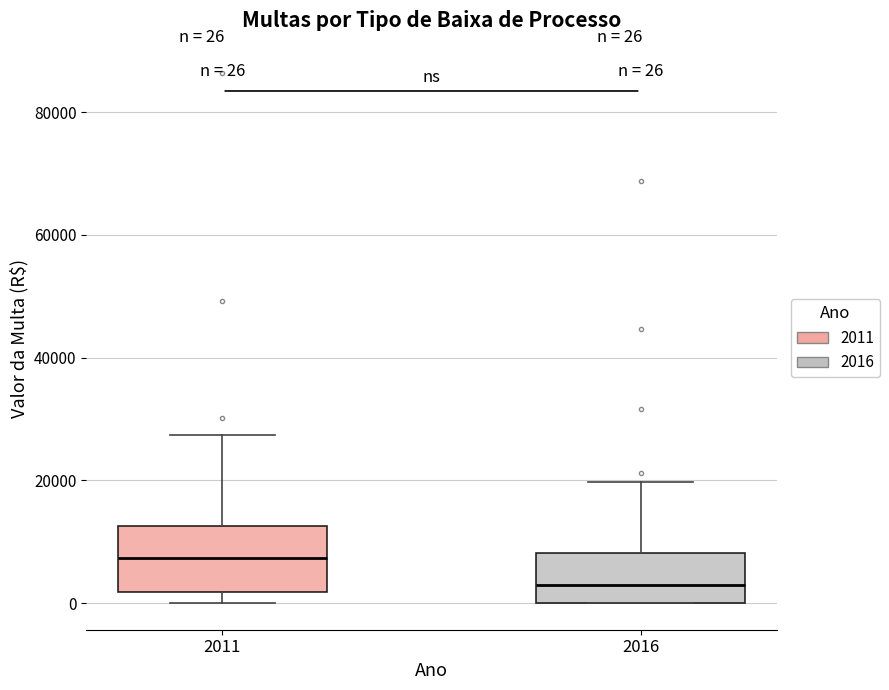

Comparing the boxes themselves (not the whiskers), which one is the tallest?

2011